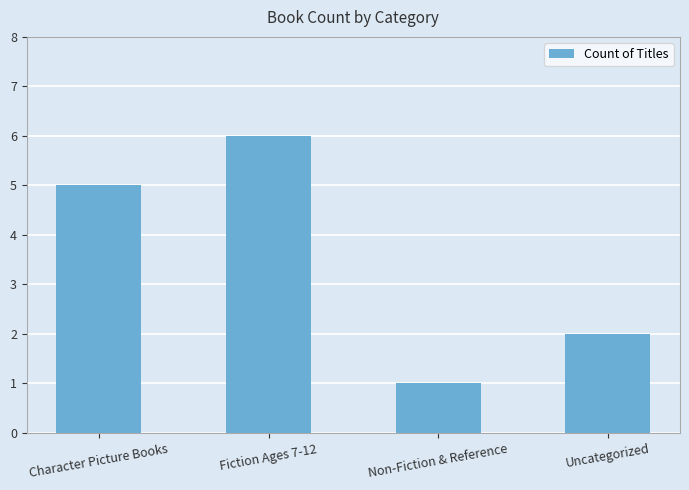

True or false: the data shows 1 at Non-Fiction & Reference.

True